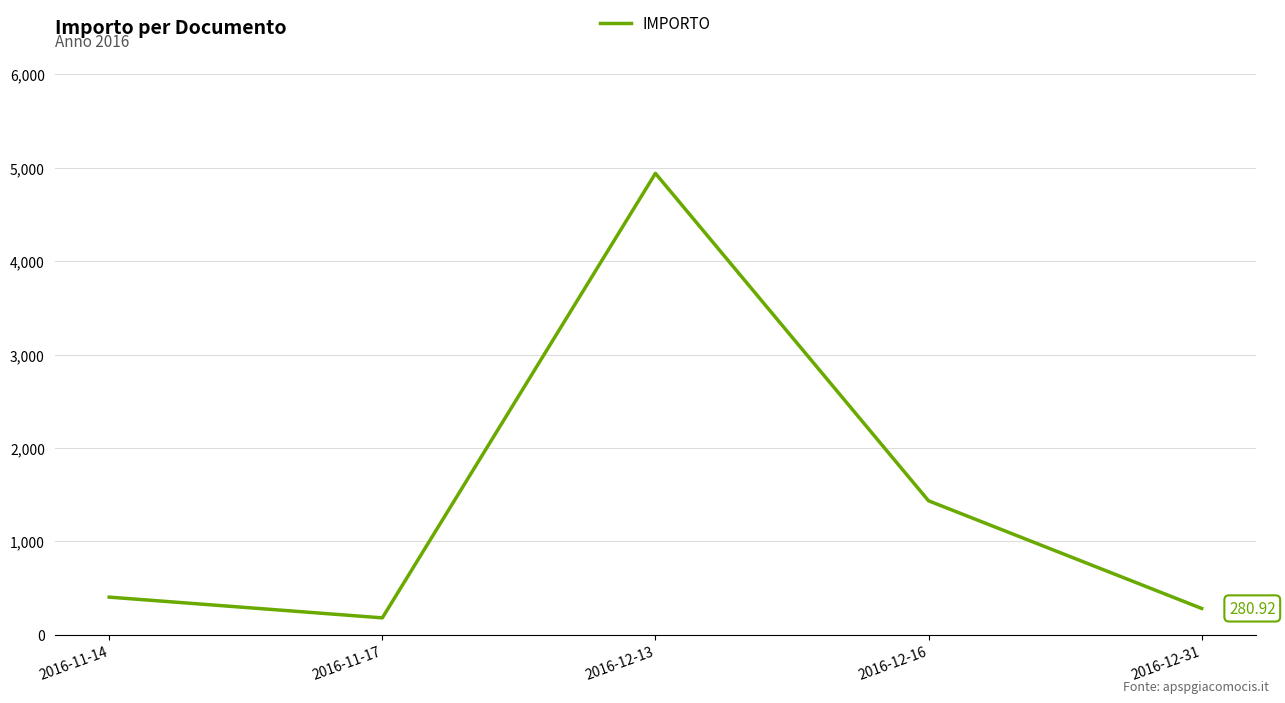

True or false: there are more than 0 points higher than both neighbors.

True